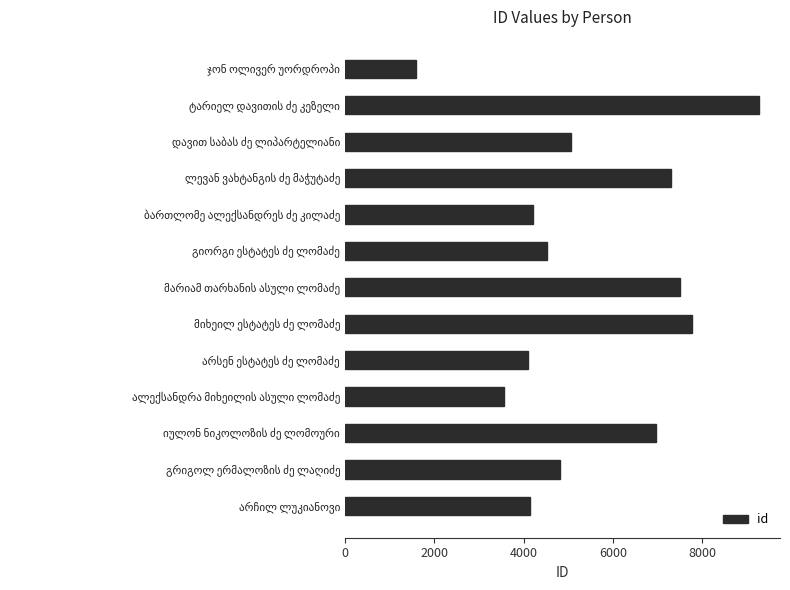

Count the number of data series in this chart.

1